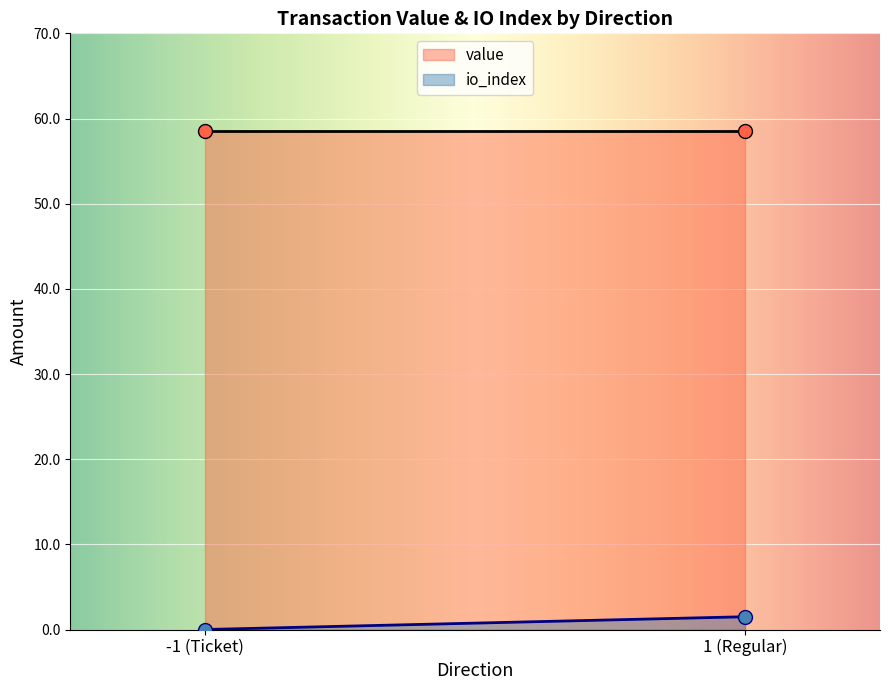

What are all the series names shown in the legend?

value, io_index